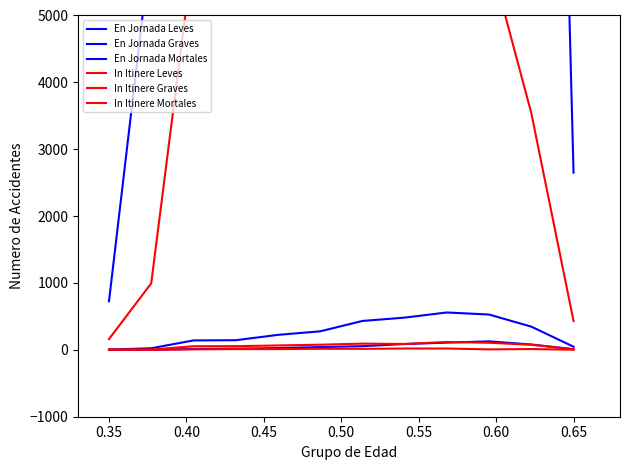

List the series in order of their peak value, lowest first.

In Itinere Mortales, In Itinere Graves, En Jornada Mortales, En Jornada Graves, In Itinere Leves, En Jornada Leves